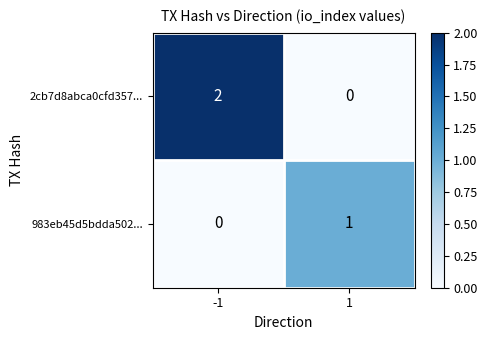

Rank the series at -1 from lowest to highest value.

983eb45d5bdda502..., 2cb7d8abca0cfd357...